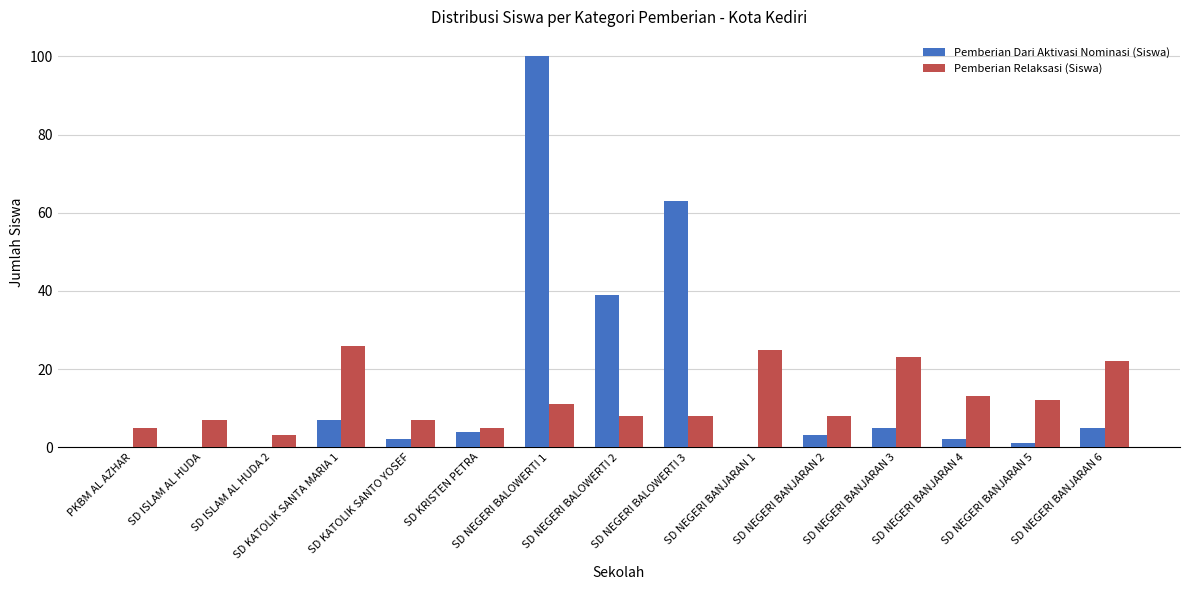

What is the maximum value shown in the chart?

100